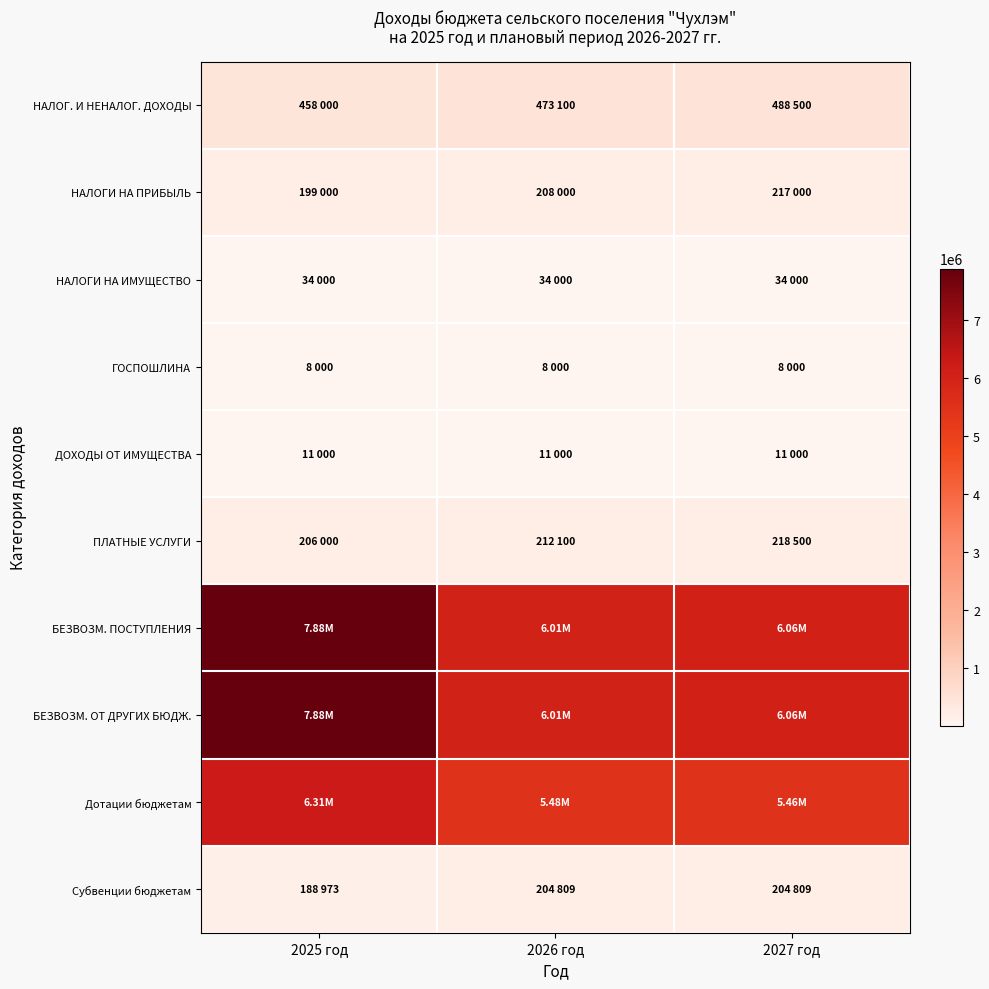

Between 2025 год and 2026 год, which series saw the biggest shift?

БЕЗВОЗМ. ПОСТУПЛЕНИЯ